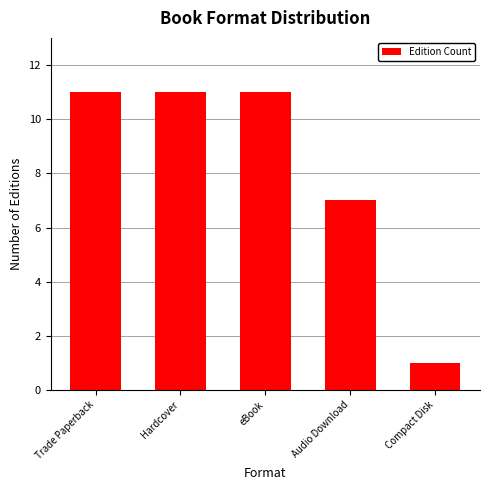

What is the maximum value shown in the chart?

11